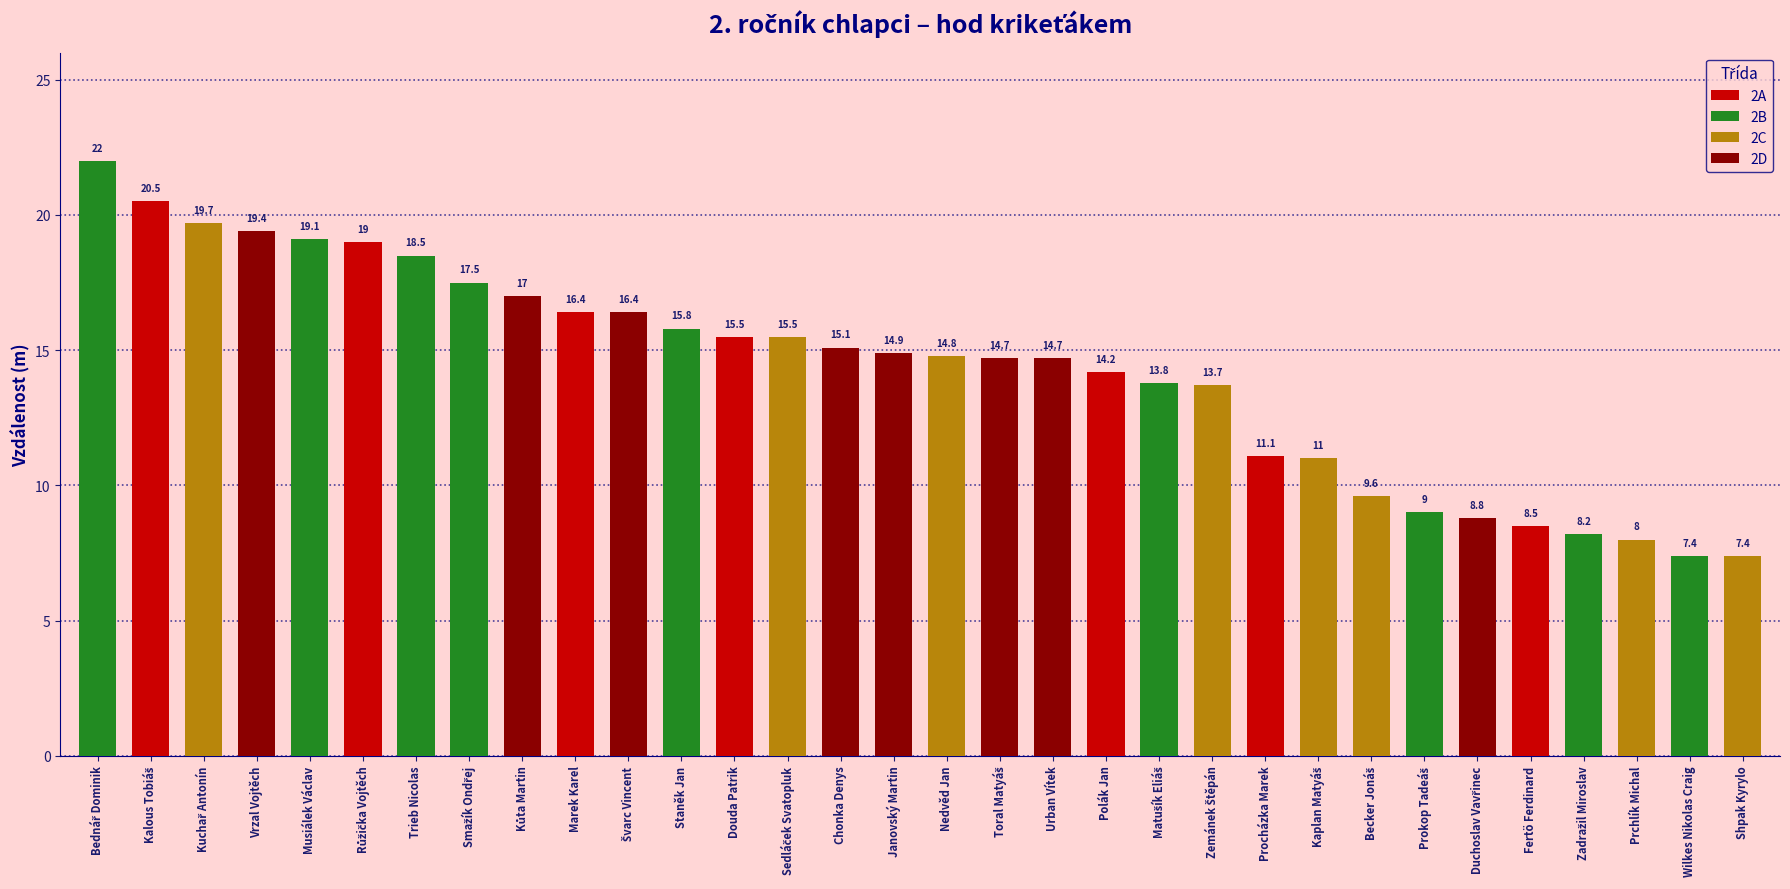

List the labels in order of value, largest first.

Bednář Dominik, Kalous Tobiáš, Kuchař Antonín, Vrzal Vojtěch, Musiálek Václav, Růžička Vojtěch, Trieb Nicolas, Smažík Ondřej, Kůta Martin, Marek Karel, Švarc Vincent, Staněk Jan, Douda Patrik, Sedláček Svatopluk, Chonka Denys, Janovský Martin, Nedvěd Jan, Toral Matyáš, Urban Vítek, Polák Jan, Matušík Eliáš, Zemánek Štěpán, Procházka Marek, Kaplan Matyáš, Becker Jonáš, Prokop Tadeáš, Duchoslav Vavřinec, Fertö Ferdinard, Zadražil Miroslav, Prchlík Michal, Wilkes Nikolas Craig, Shpak Kyrylo